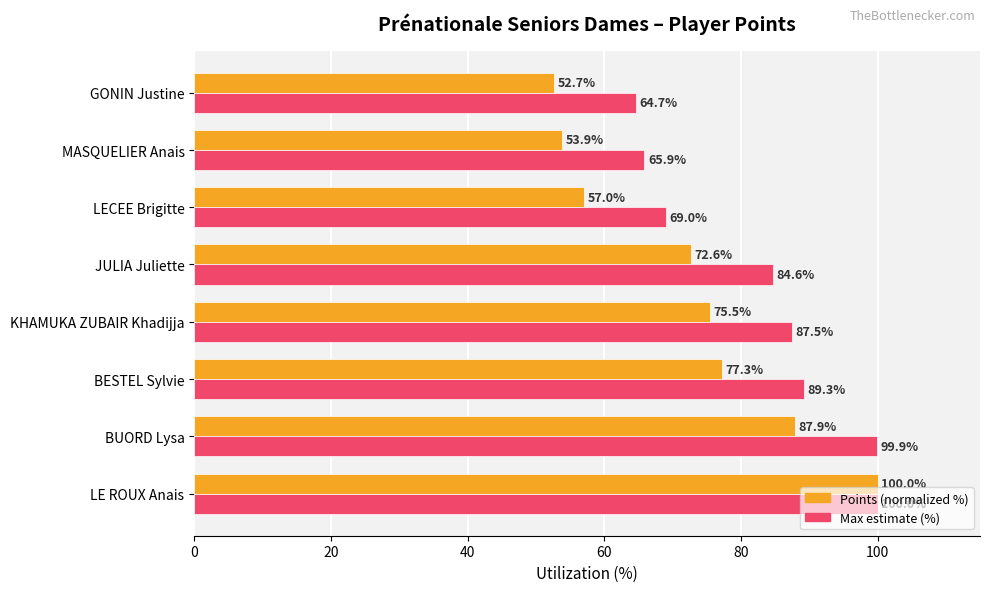

Which series has the largest total across all categories?

Max estimate (%)